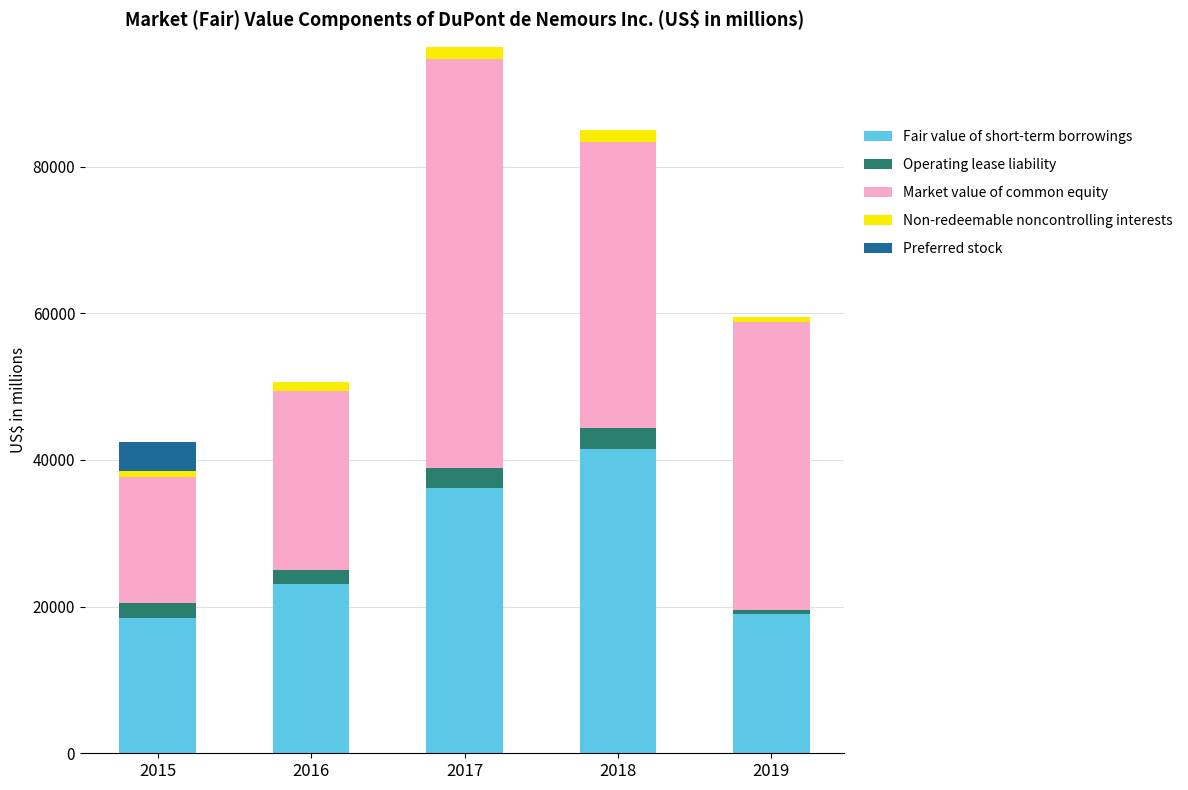

At which category is the sum across all series the highest?

2017